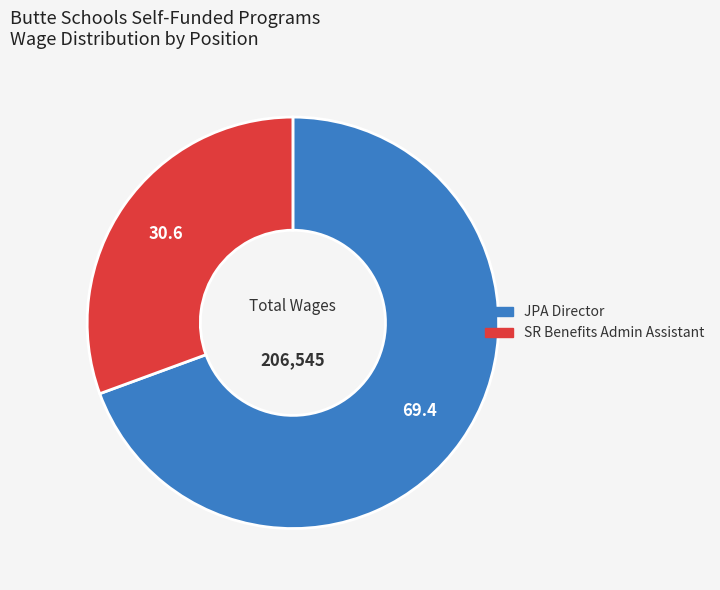

True or false: SR Benefits Admin Assistant accounts for 40% of the total.

False